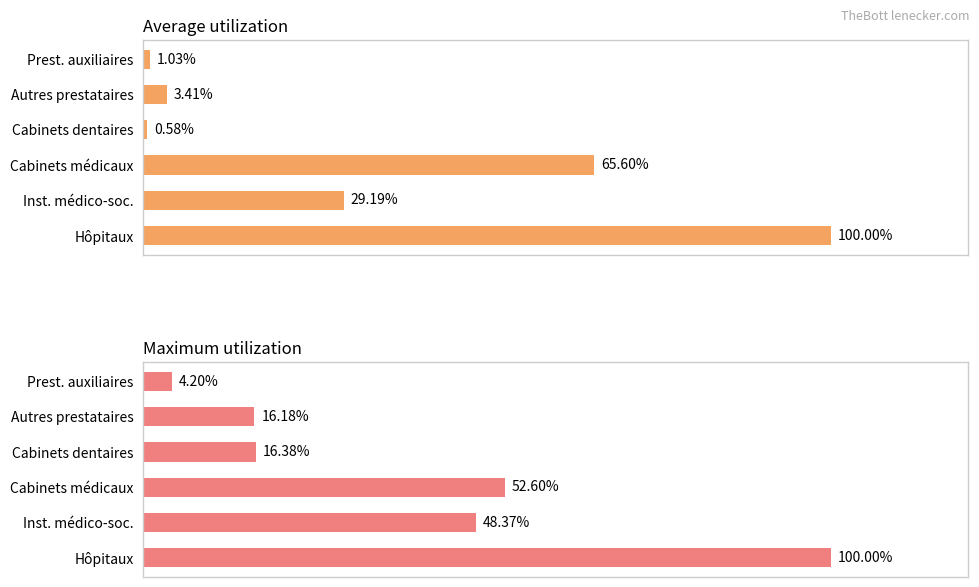

What is the total value across all series at Inst. médico-soc.?

77.6